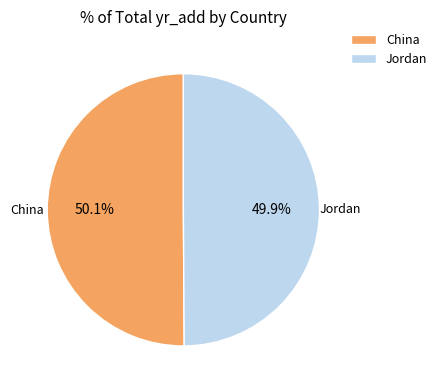

How much of the chart is everything except China?

49.9%